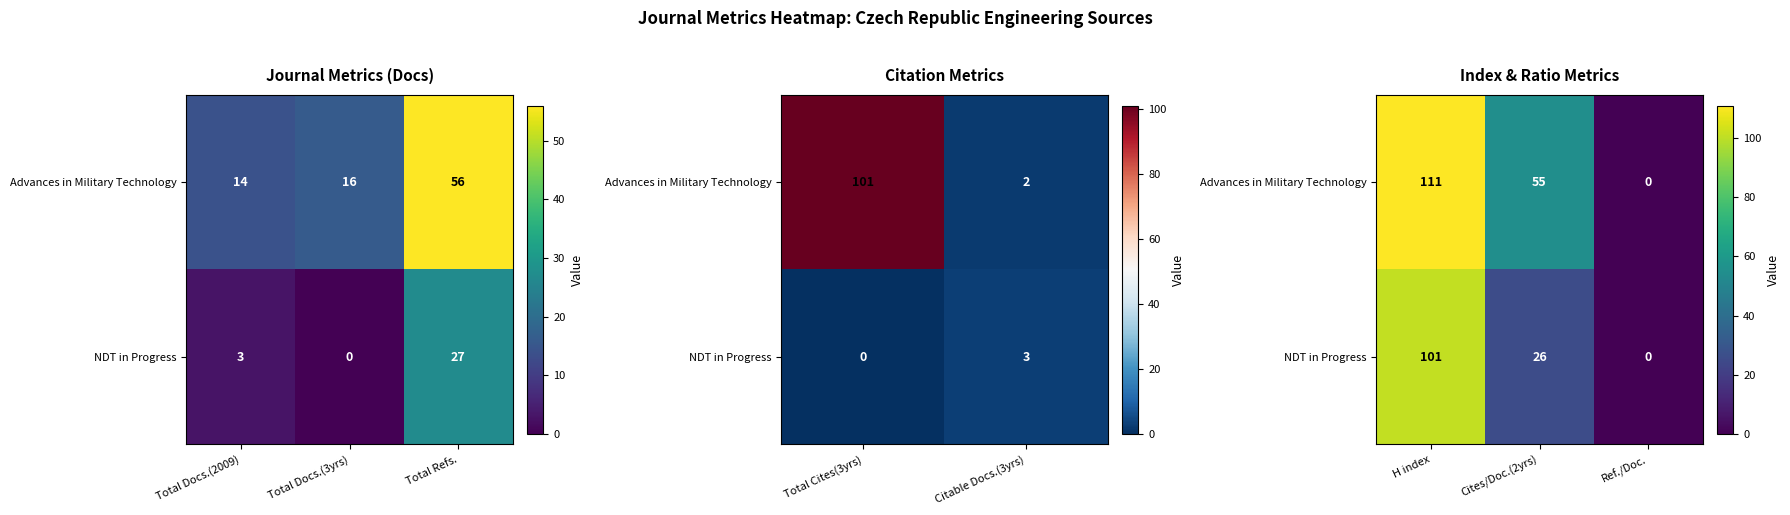

The NDT in Progress series shows 167 at H index. True or false?

False